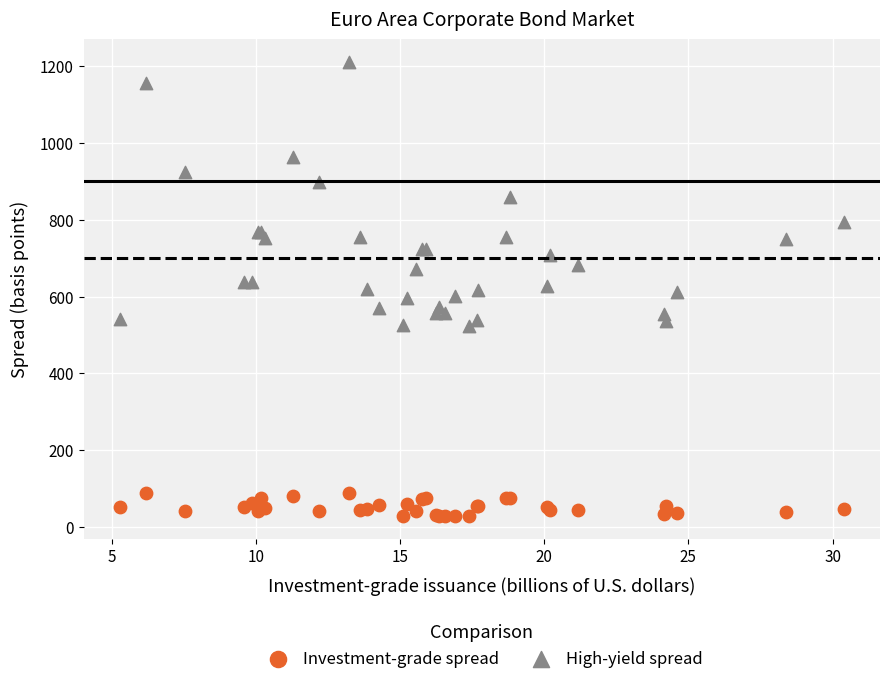

Which series reaches the minimum Y coordinate?

Investment-grade spread